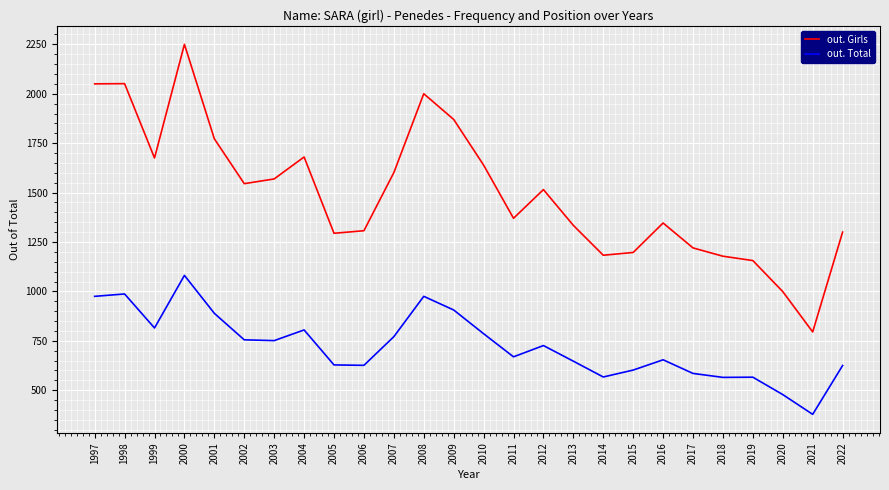

What are all the series names shown in the legend?

out. Girls, out. Total